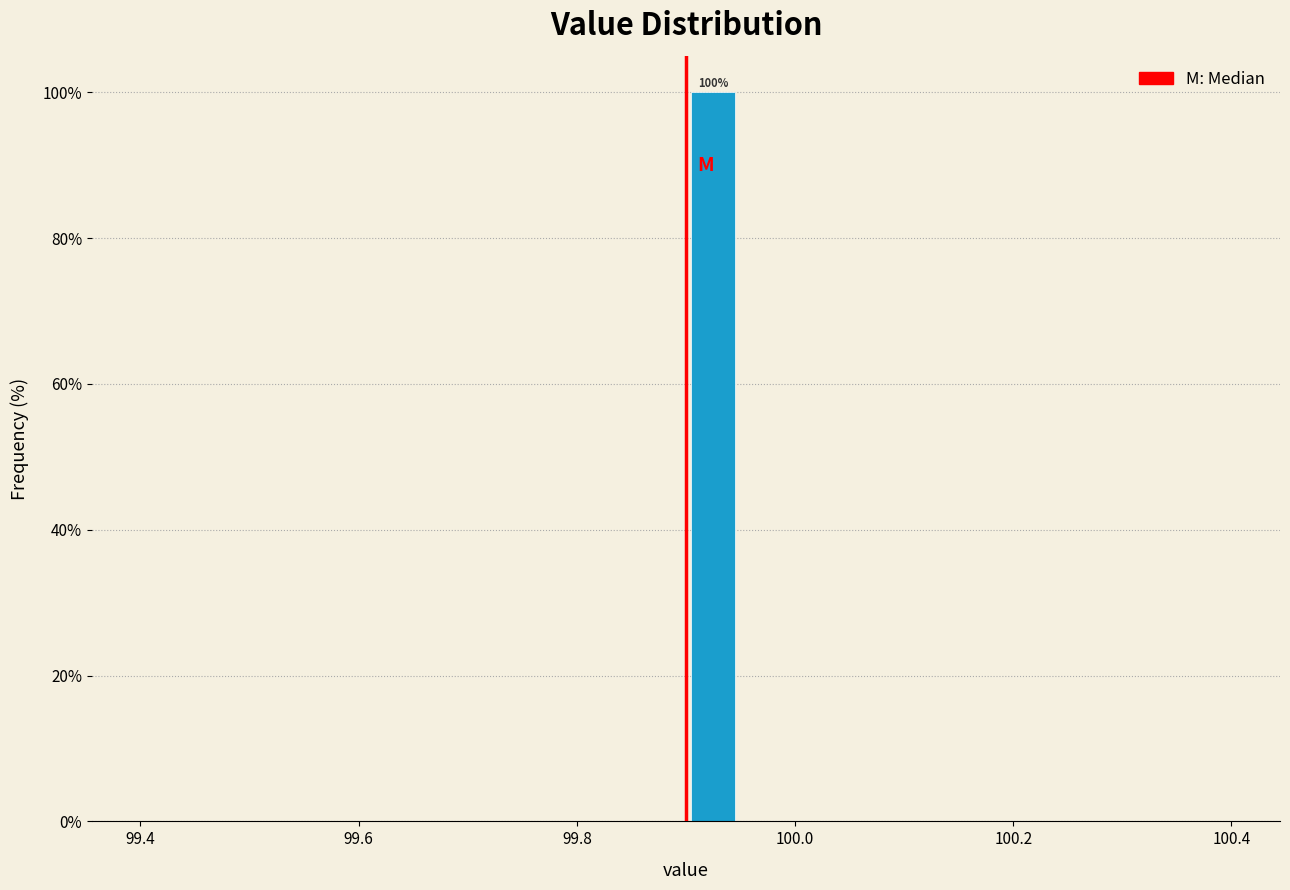

Around what value on the x-axis is the tallest bar? Give the approximate position of its centre, as read against the axis.

99.92